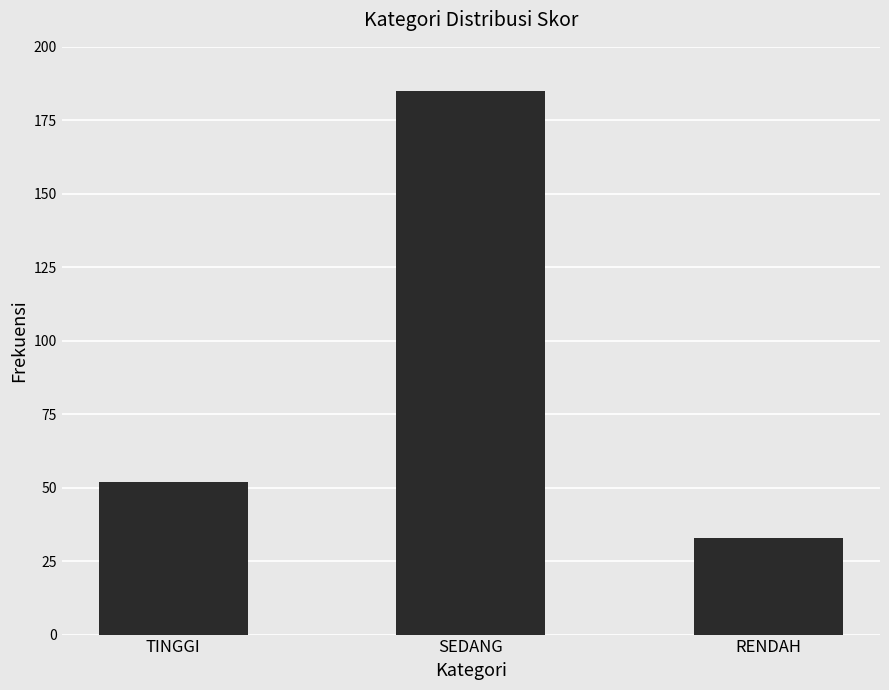

Rank the categories by value from lowest to highest.

RENDAH, TINGGI, SEDANG